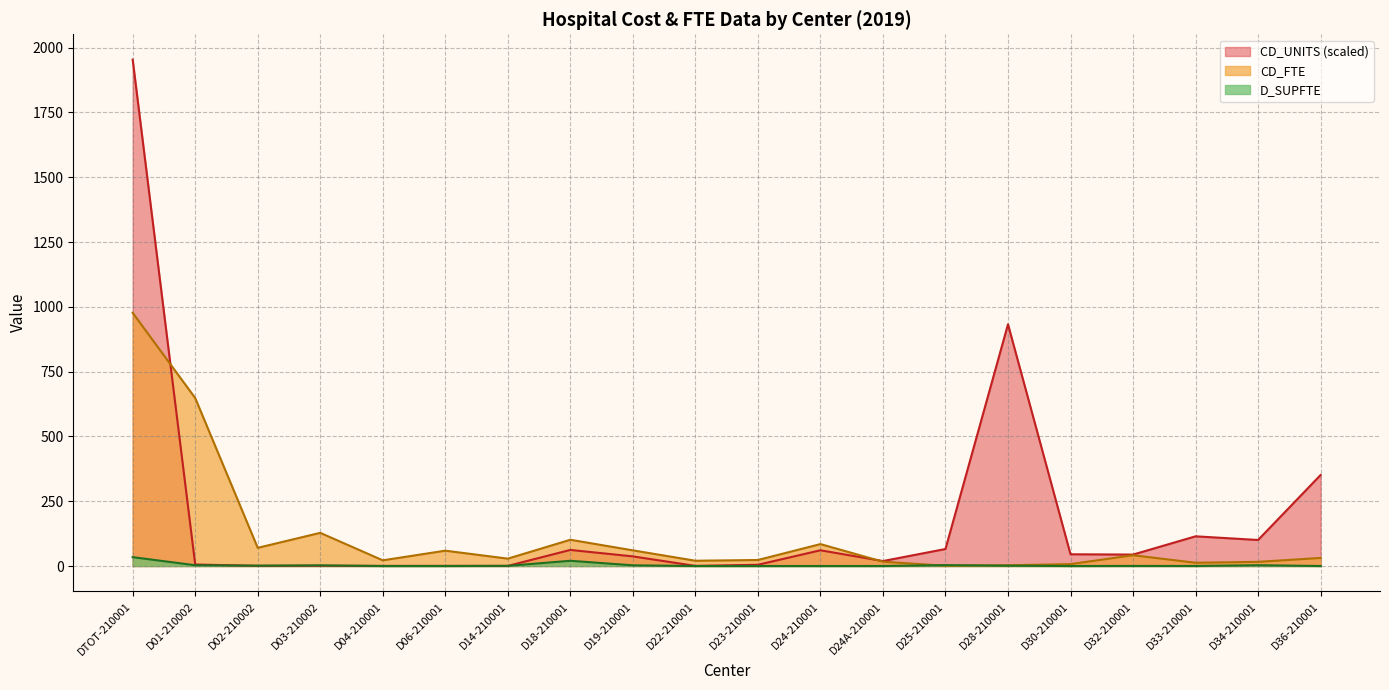

Which series has the widest spread of values?

CD_UNITS (scaled)